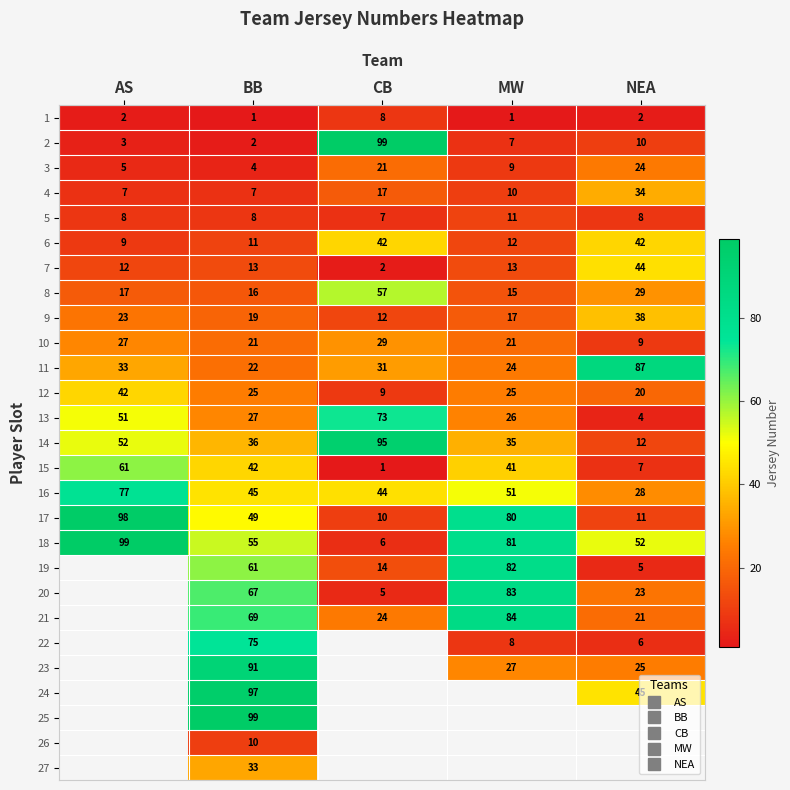

At AS, list the series in order from smallest to largest.

1, 2, 3, 4, 5, 6, 7, 8, 9, 10, 11, 12, 13, 14, 15, 16, 17, 18, 19, 20, 21, 22, 23, 24, 25, 26, 27